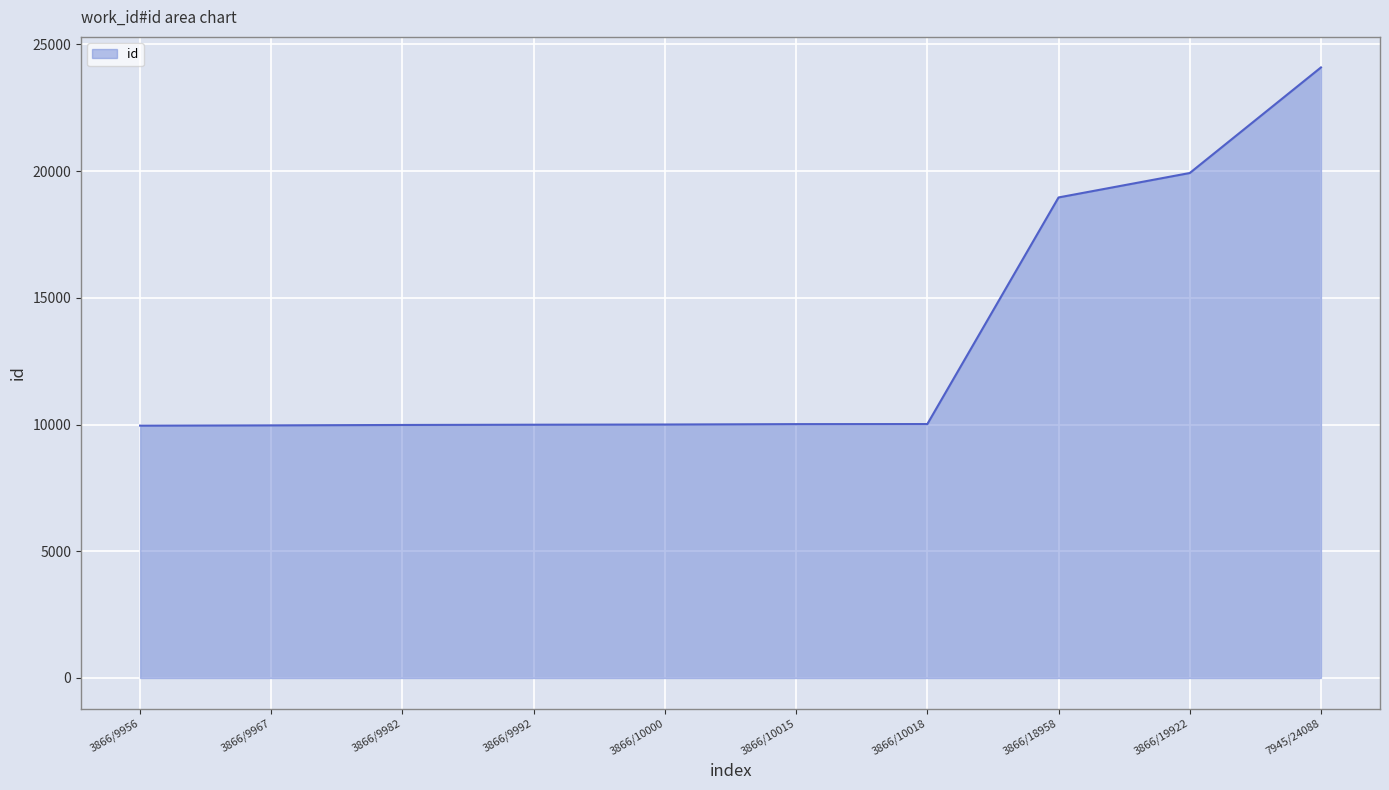

Count the number of categories in the chart.

10